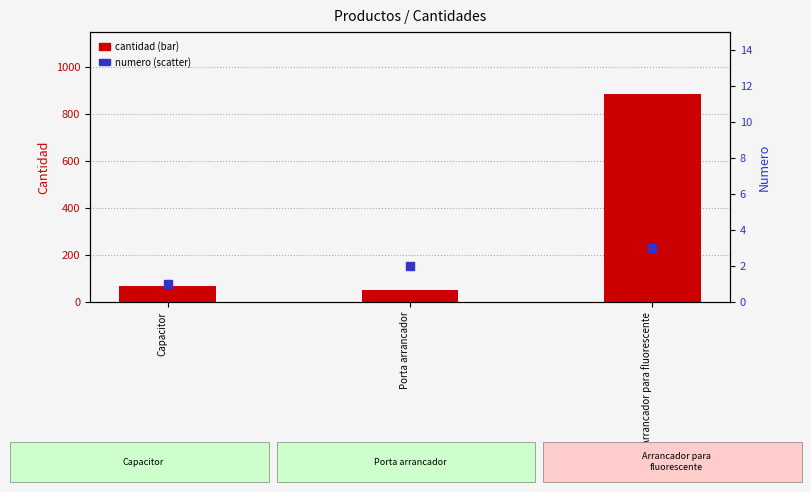

At how many categories does at least one series exceed 471?

1